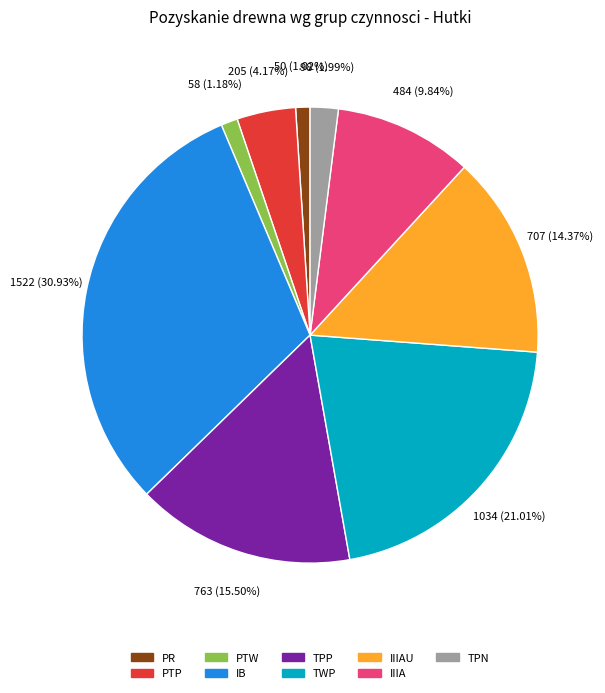

Is there a majority slice in this chart?

No